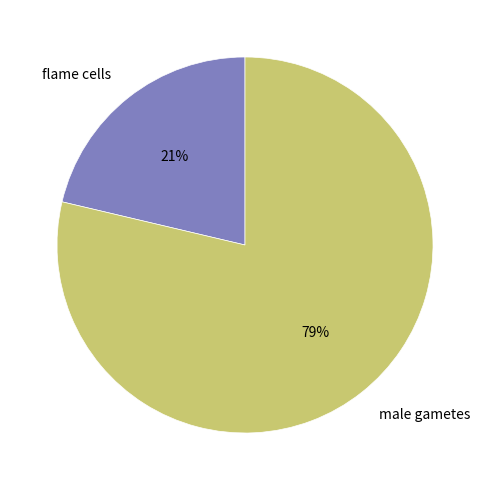

Combined, do flame cells and male gametes account for over 50%?

Yes